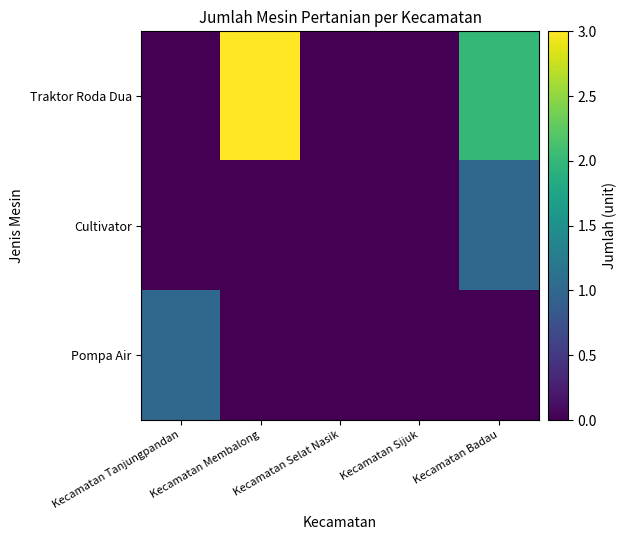

Reading left to right, list all the values displayed in this chart.

Traktor Roda Dua: Kecamatan Tanjungpandan=0	Kecamatan Membalong=3	Kecamatan Selat Nasik=0	Kecamatan Sijuk=0	Kecamatan Badau=2
Cultivator: Kecamatan Tanjungpandan=0	Kecamatan Membalong=0	Kecamatan Selat Nasik=0	Kecamatan Sijuk=0	Kecamatan Badau=1
Pompa Air: Kecamatan Tanjungpandan=1	Kecamatan Membalong=0	Kecamatan Selat Nasik=0	Kecamatan Sijuk=0	Kecamatan Badau=0